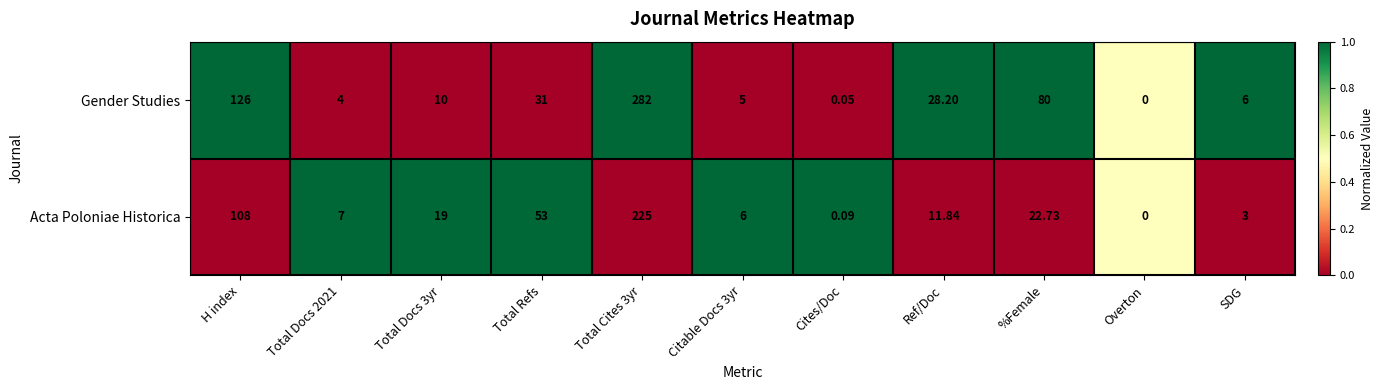

At Total Docs 2021, list the series in order from largest to smallest.

Acta Poloniae Historica, Gender Studies